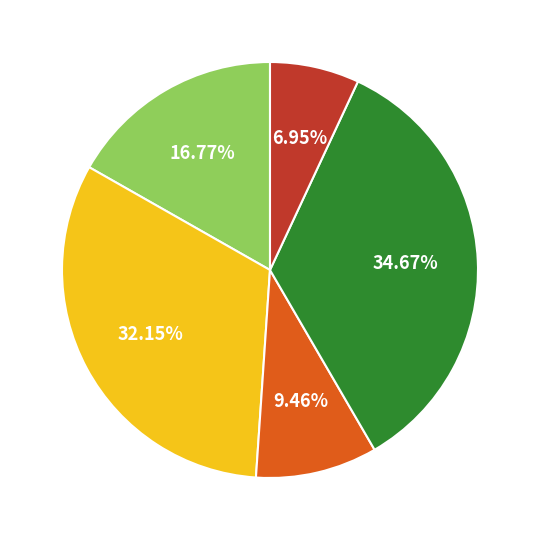

How many slices are in this pie chart?

5